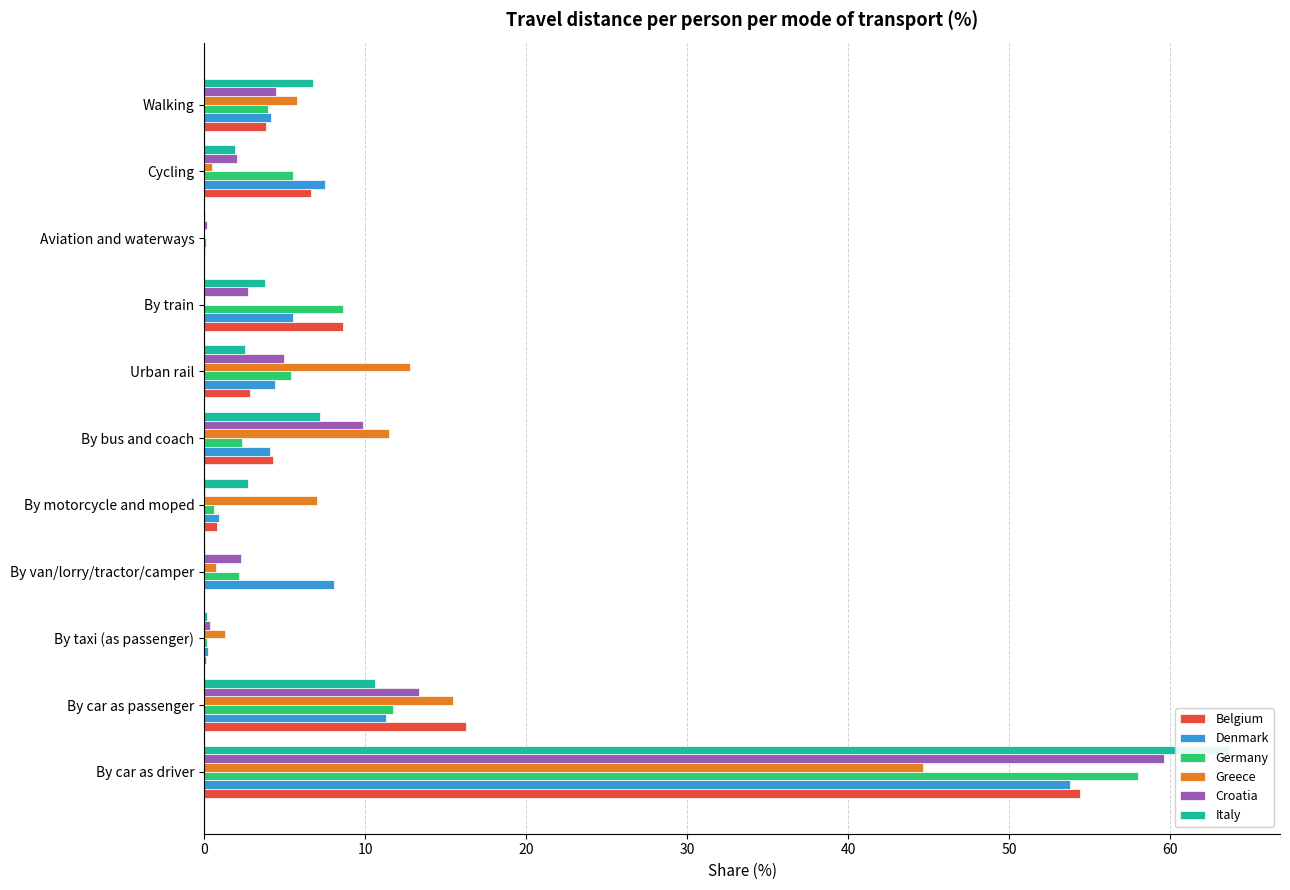

How many groups of bars are there?

11